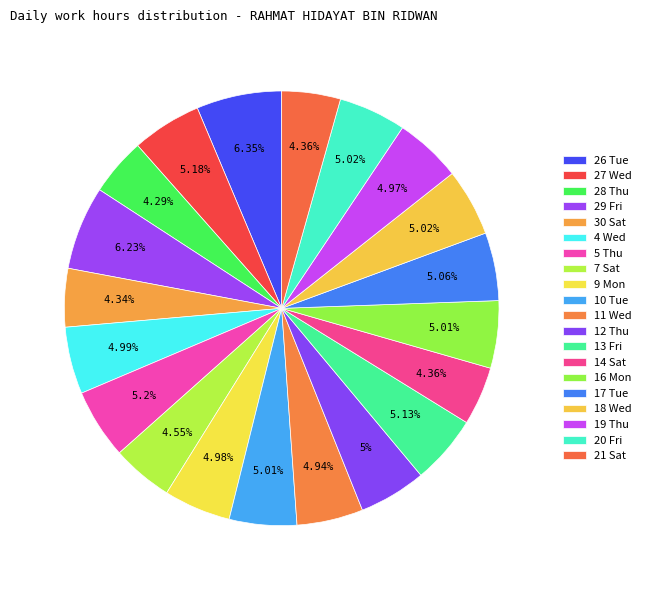

What is the largest slice in the pie chart?

26 Tue